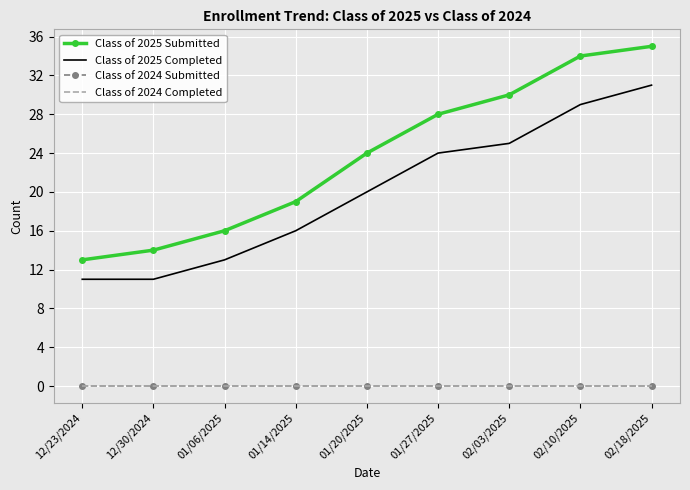

At 02/18/2025, list the series in order from largest to smallest.

Class of 2025 Submitted, Class of 2025 Completed, Class of 2024 Submitted, Class of 2024 Completed